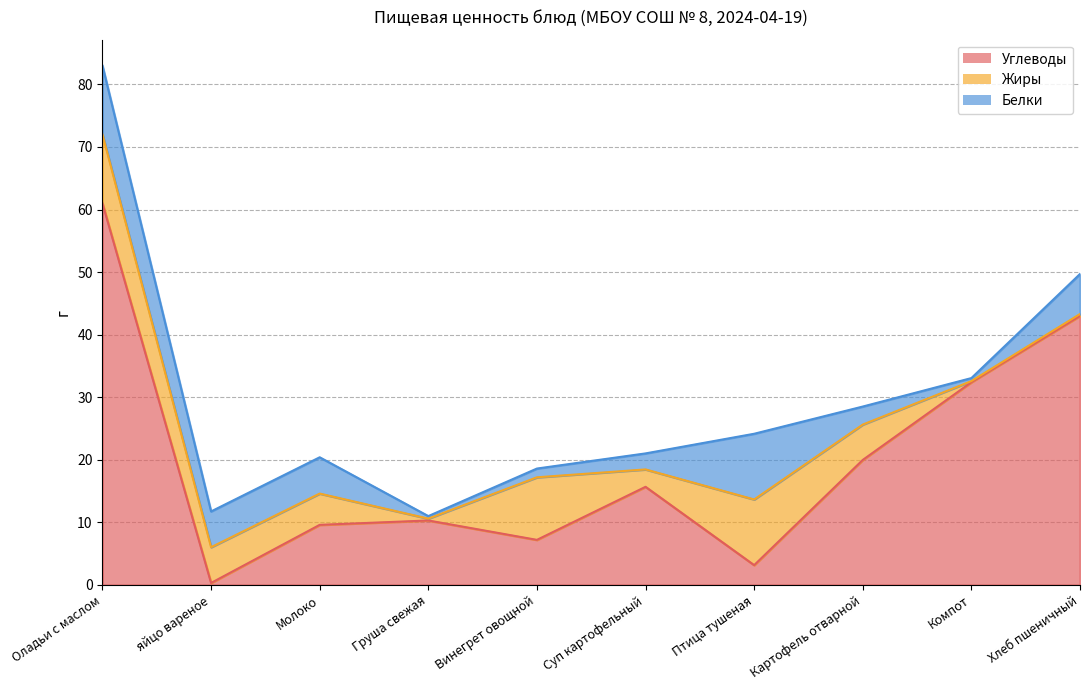

What are all the series names shown in the legend?

Углеводы, Жиры, Белки